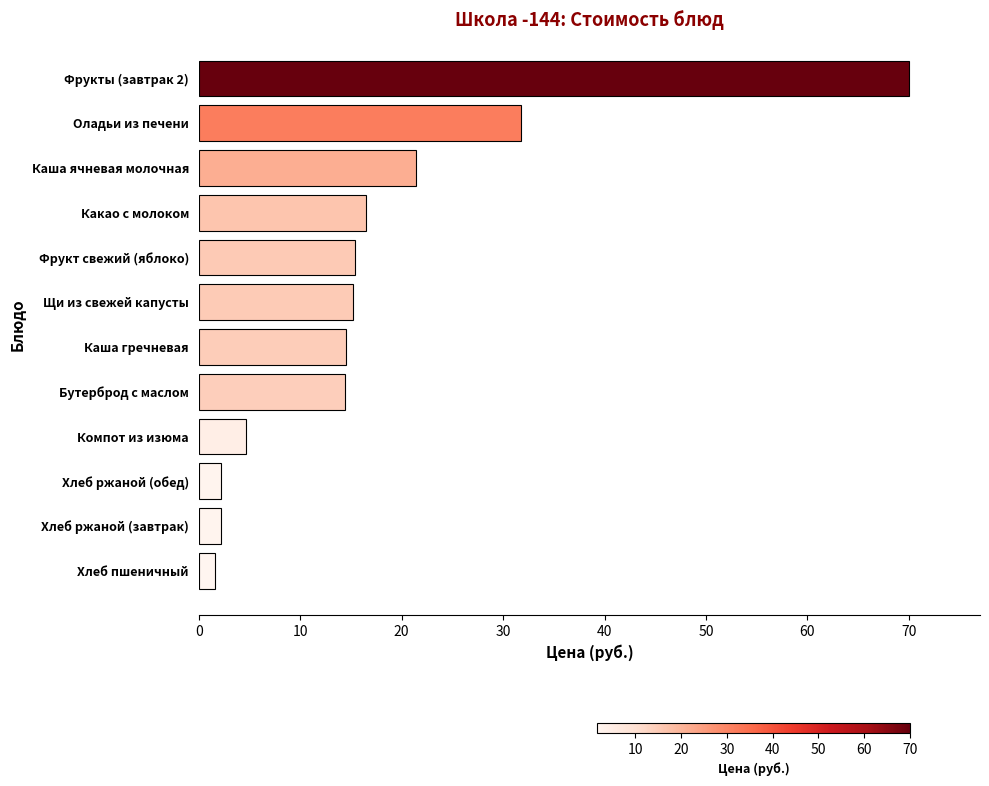

What is the sum of all values?

210.0